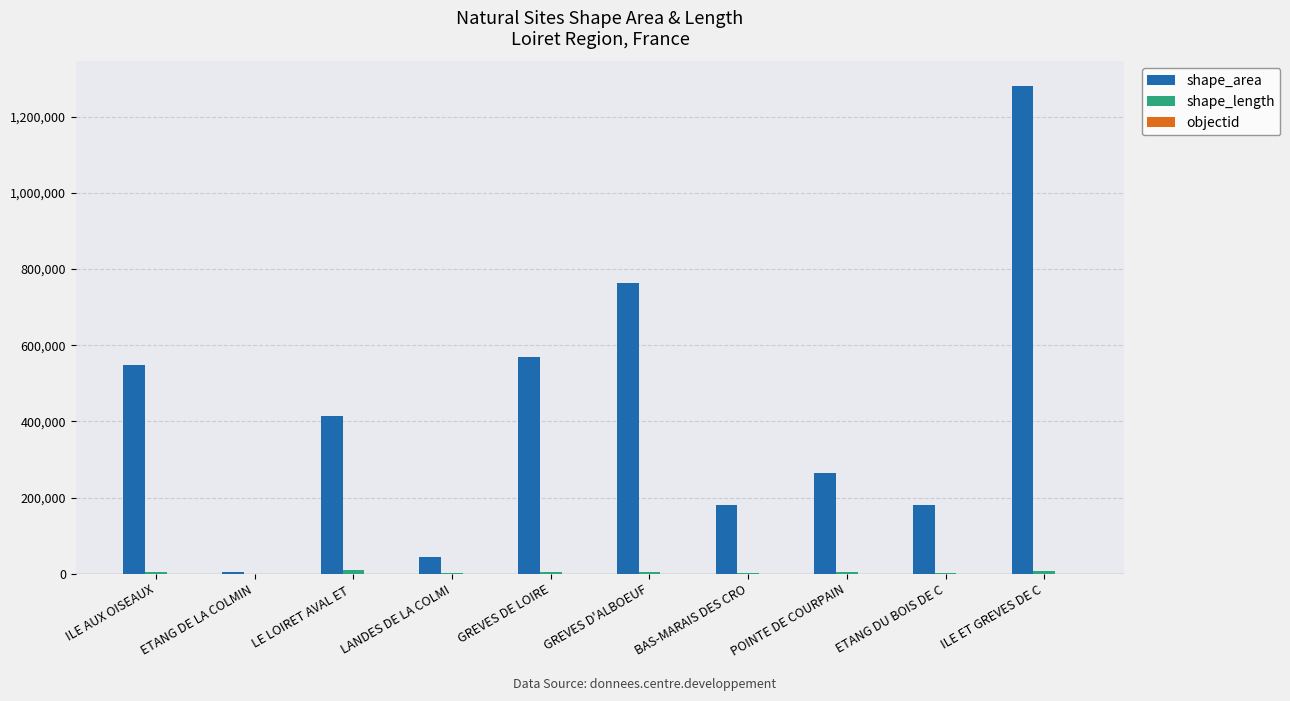

True or false: shape_area has a value of 249550.2 at ETANG DU BOIS DE C.

False